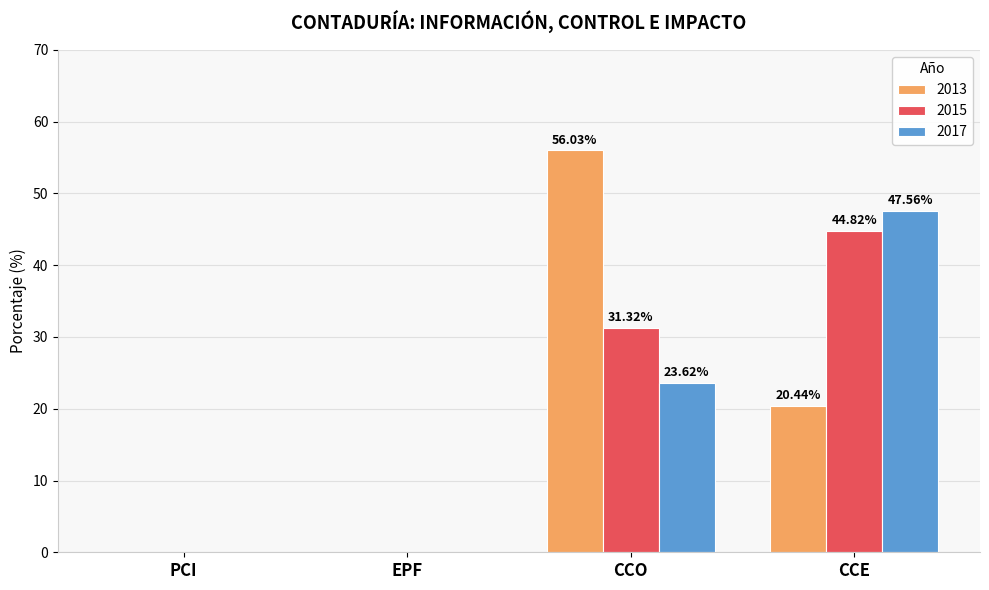

What is the sum of the 2015 values at CCE and EPF?

44.8